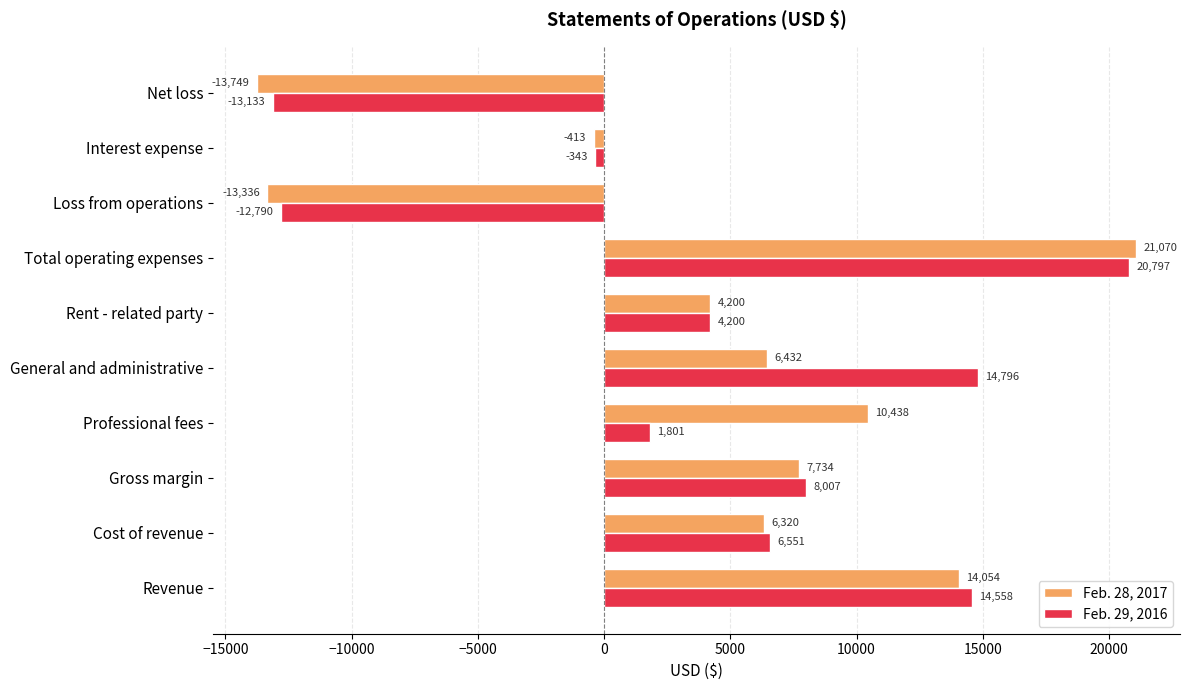

At which category is the sum across all series the highest?

Total operating expenses